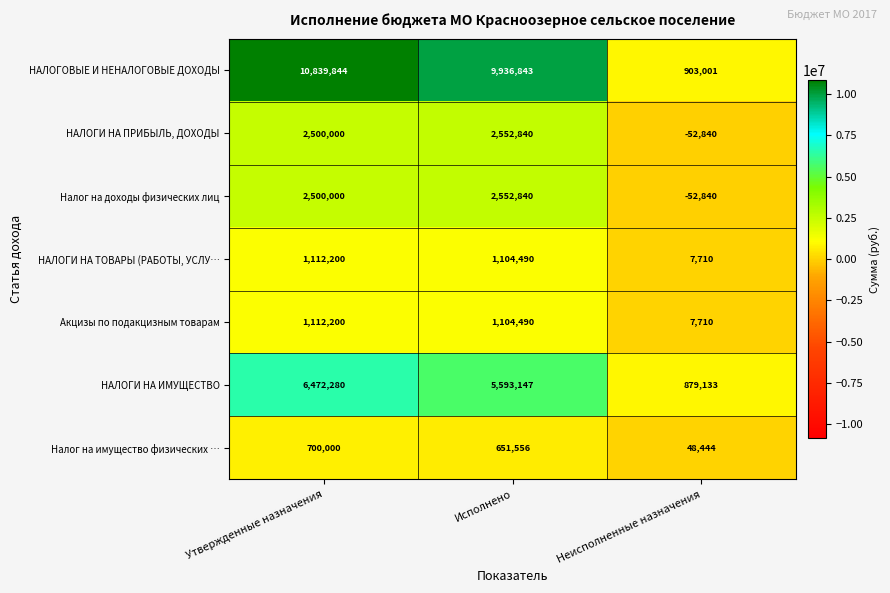

What is the difference between the НАЛОГОВЫЕ И НЕНАЛОГОВЫЕ ДОХОДЫ values at Исполнено and Неисполненные назначения?

9033842